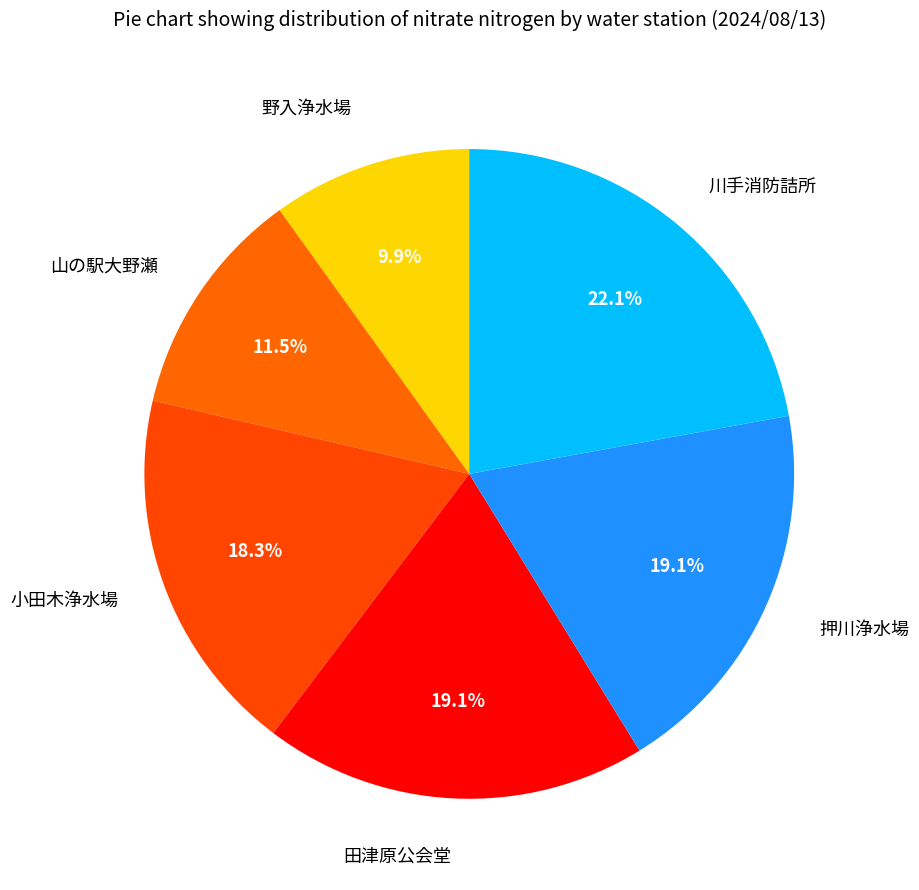

True or false: 小田木浄水場 accounts for 26% of the total.

False